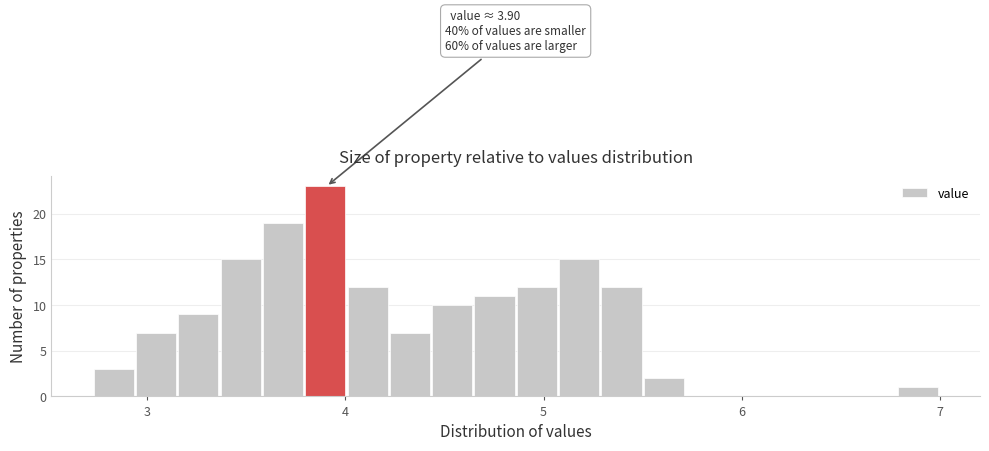

Around what value on the x-axis is the tallest bar? Give the approximate position of its centre, as read against the axis.

3.9